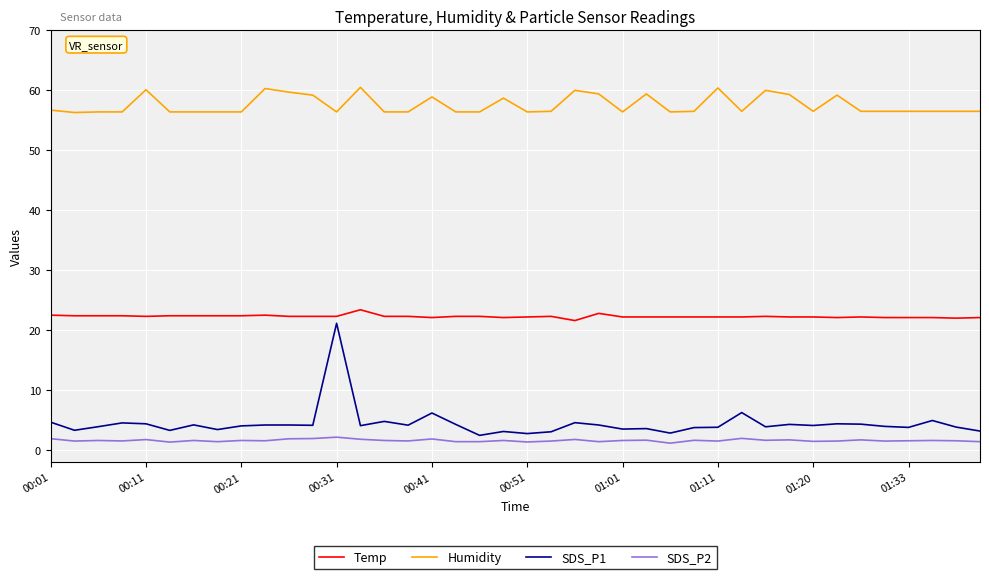

True or false: SDS_P2 and Temp cross at least once.

False